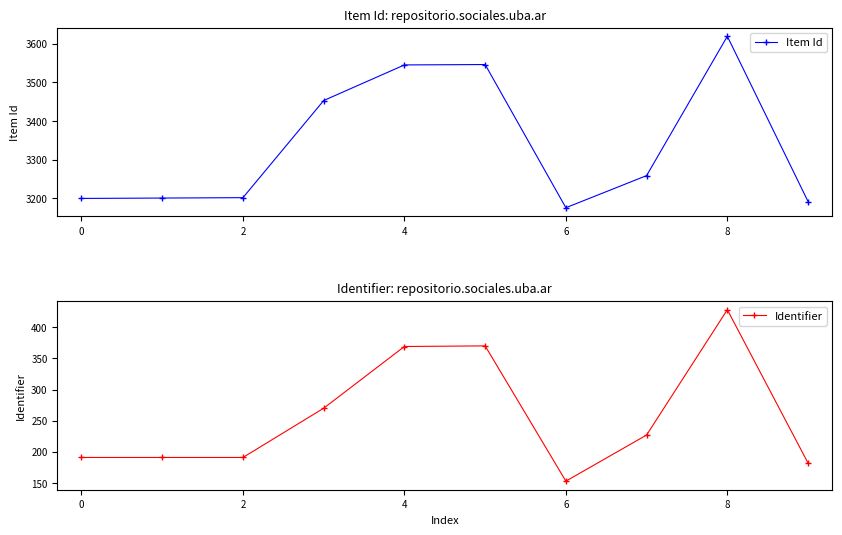

Which series has the largest total across all categories?

Item Id